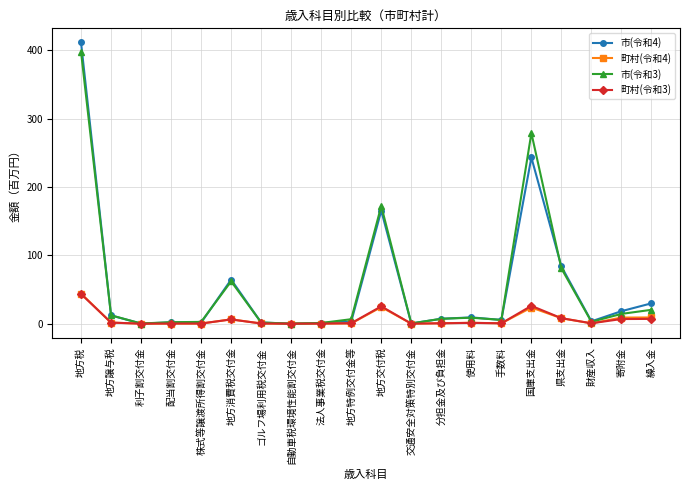

How many lines are shown in the chart?

4